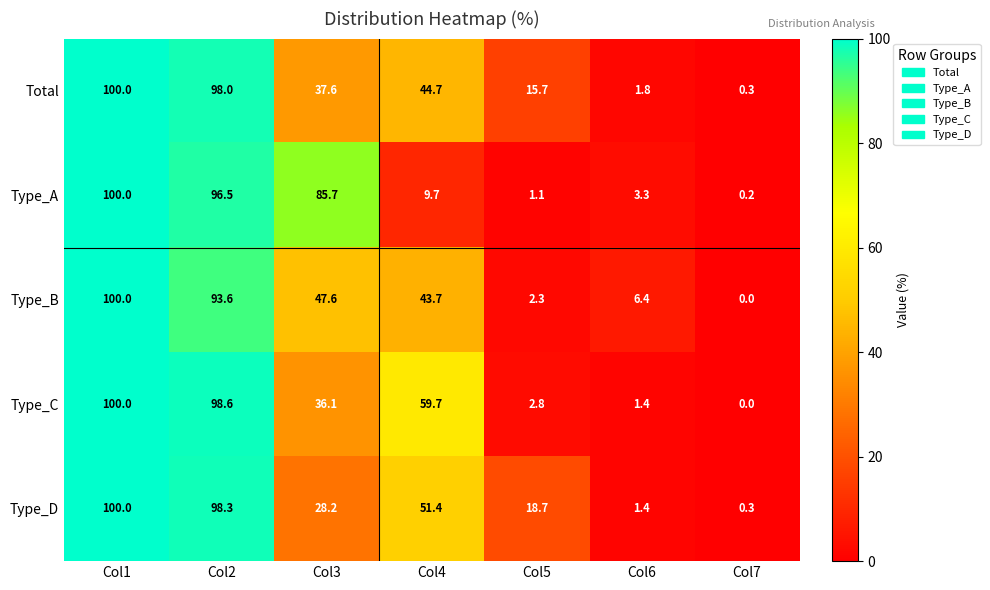

What is the average value of the Type_D series?

42.6